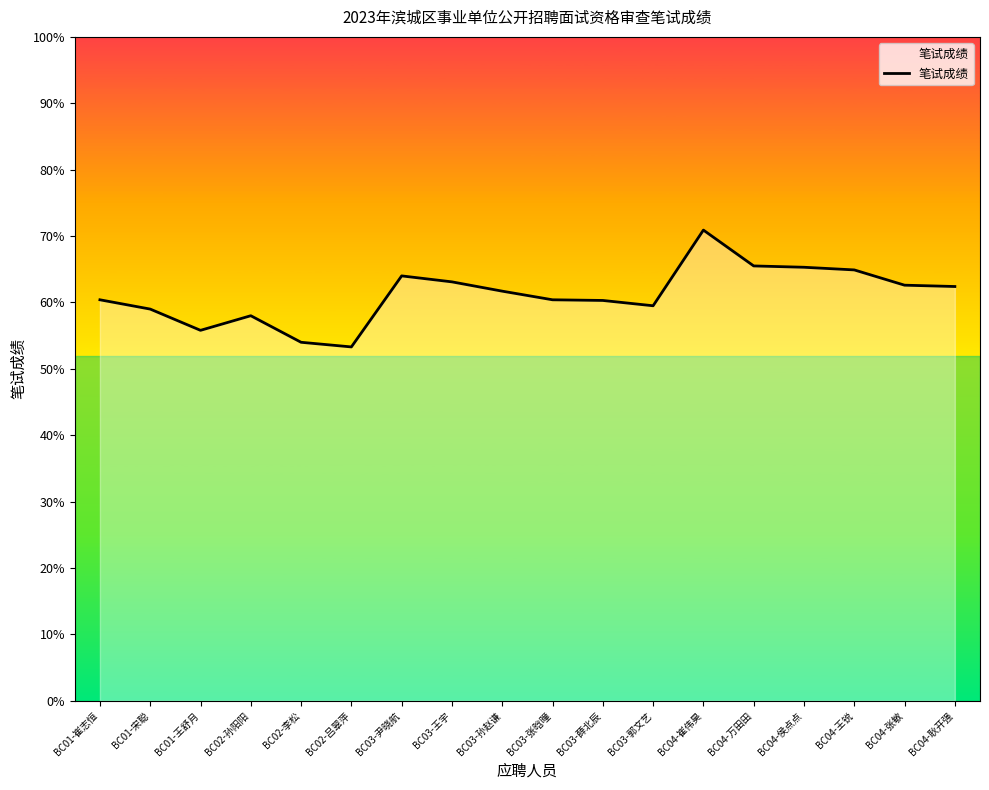

What is the greatest value displayed?

70.9